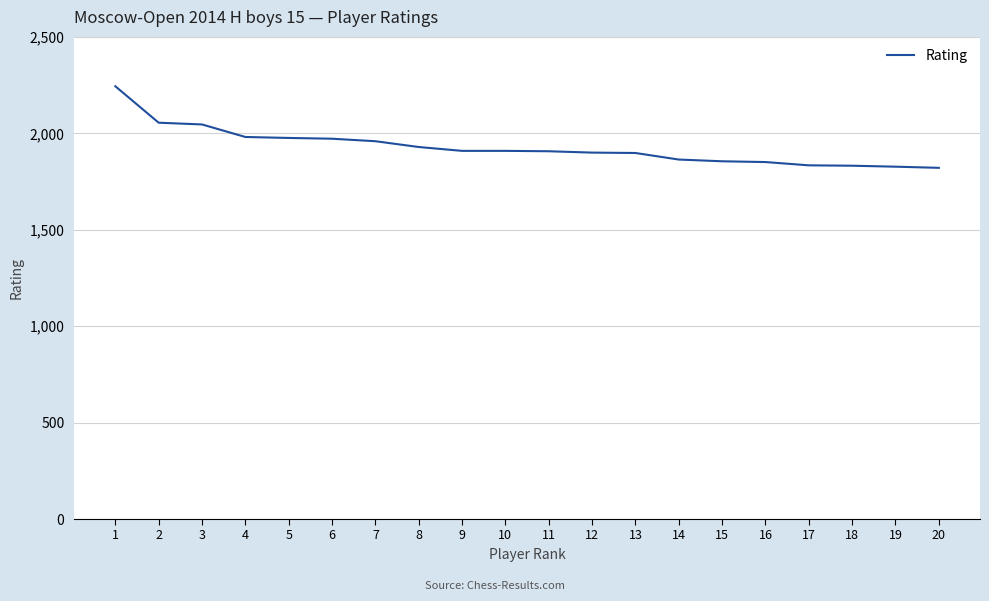

Which has a higher value, 2 or 18?

2